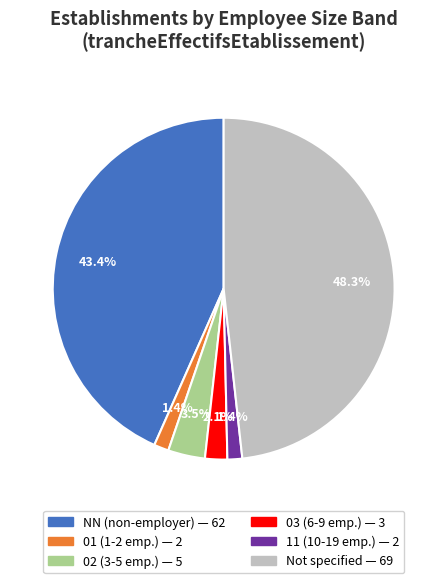

To the nearest percent, what is the average slice percentage?

17%